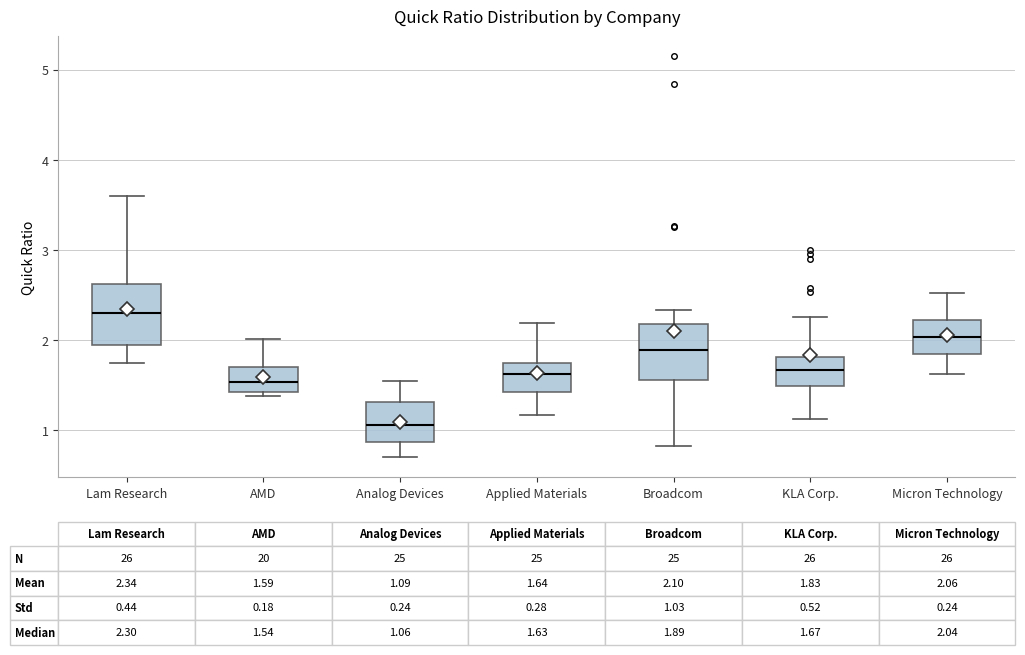

Which box has the lowest median line?

Analog Devices